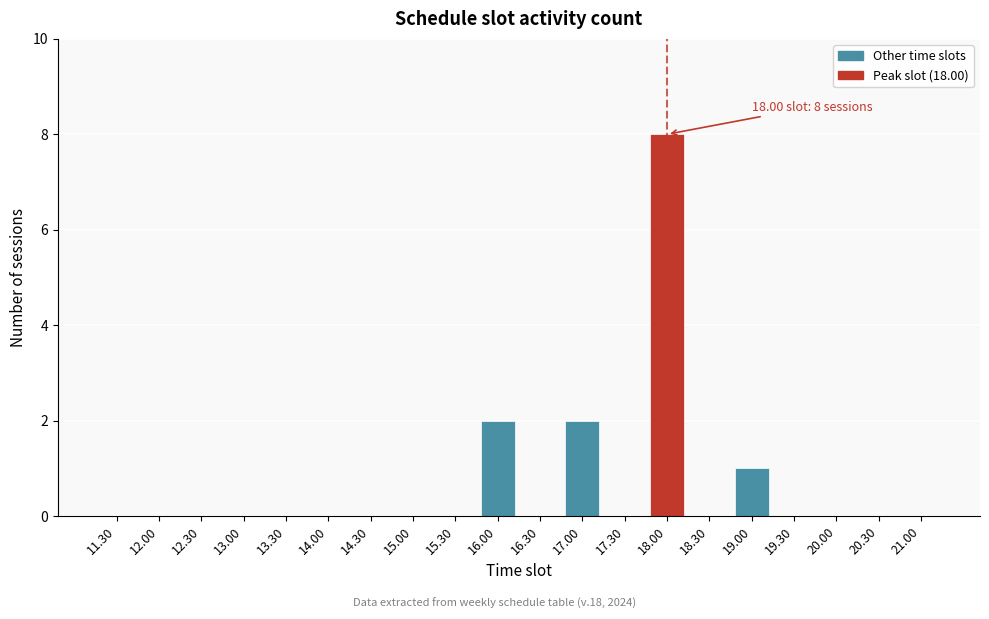

Reading right to left, what are all the values shown in this chart?

21.00=0	20.30=0	20.00=0	19.30=0	19.00=1	18.30=0	18.00=8	17.30=0	17.00=2	16.30=0	16.00=2	15.30=0	15.00=0	14.30=0	14.00=0	13.30=0	13.00=0	12.30=0	12.00=0	11.30=0